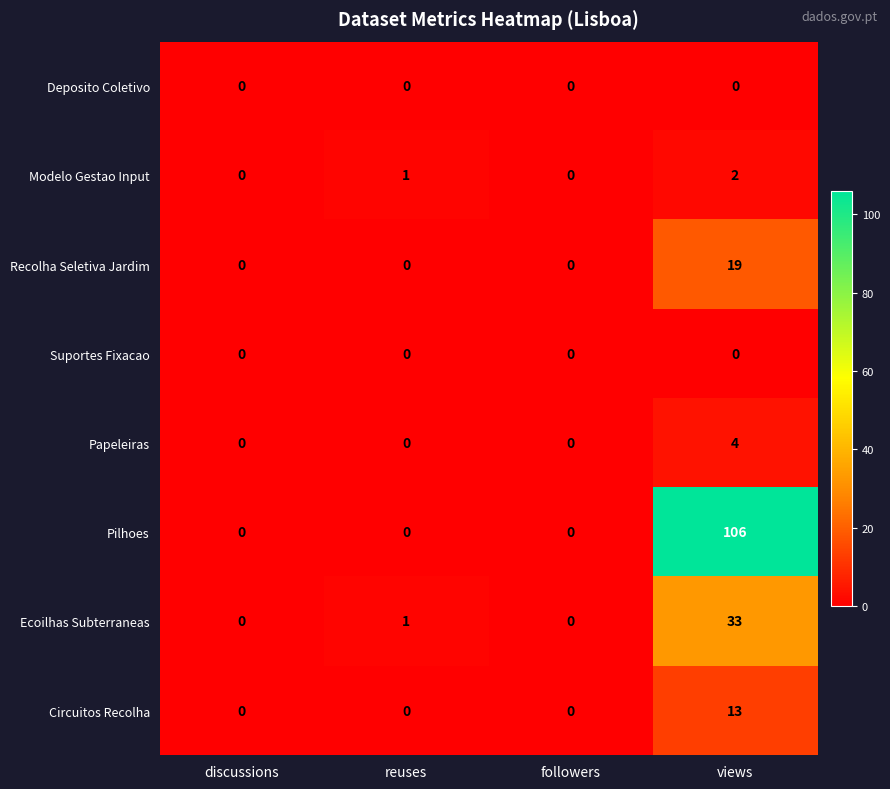

Which label corresponds to the largest value in the chart?

views